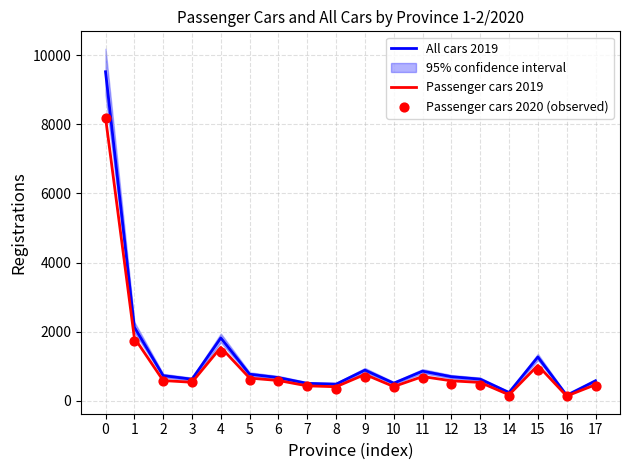

Is the value of Passenger cars 2019 at 15 greater than the value of All cars 2019 at 9?

Yes